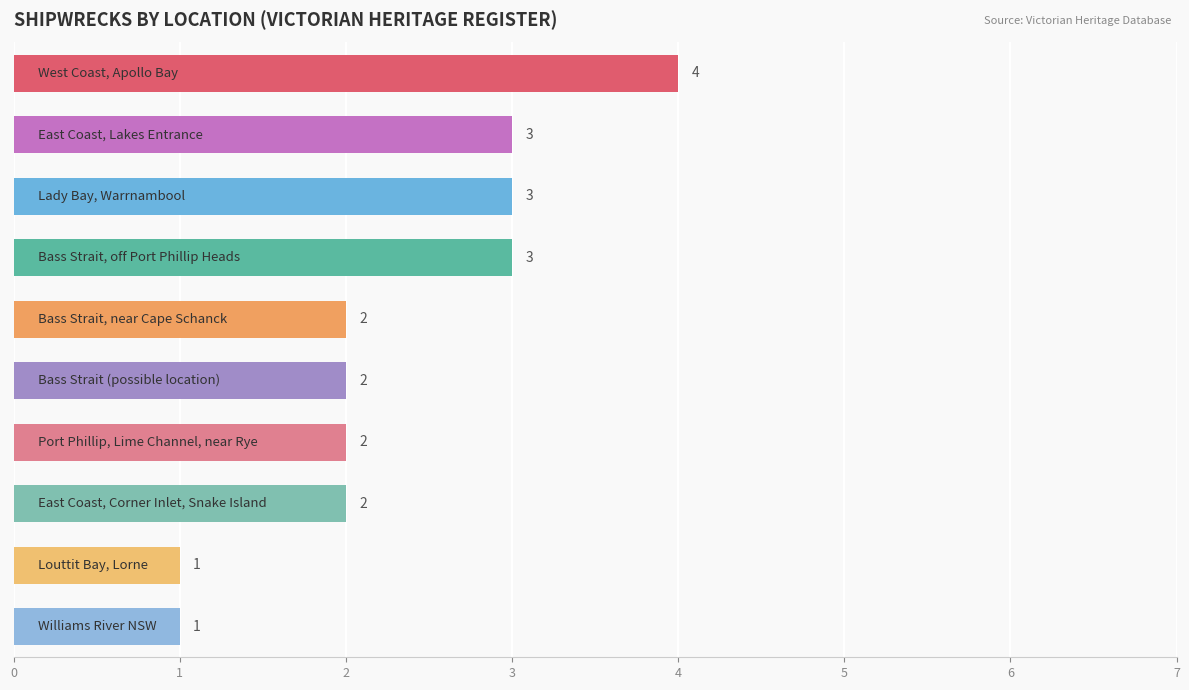

Reading top to bottom, transcribe all the data shown in this chart.

4	3	3	3	2	2	2	2	1	1